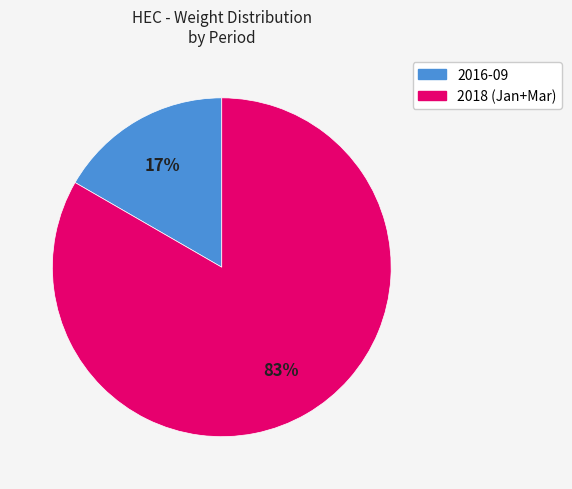

How many segments does this pie chart have?

2